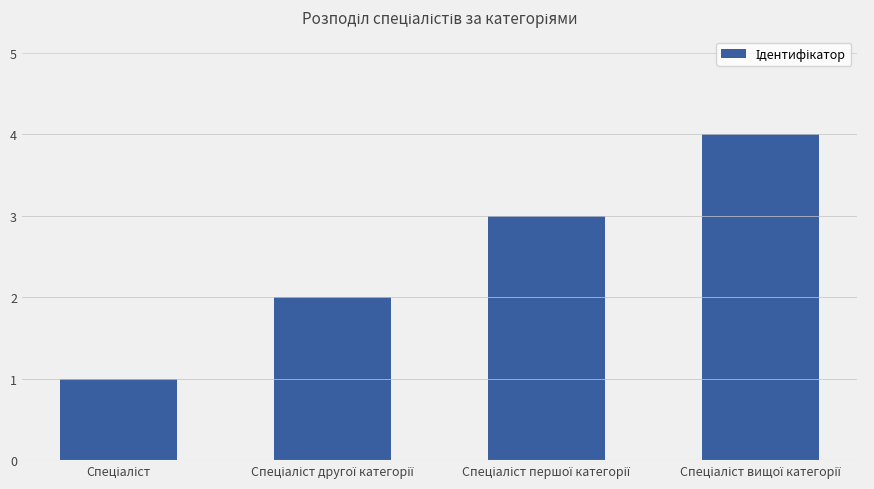

What is the difference between the maximum and minimum values?

3